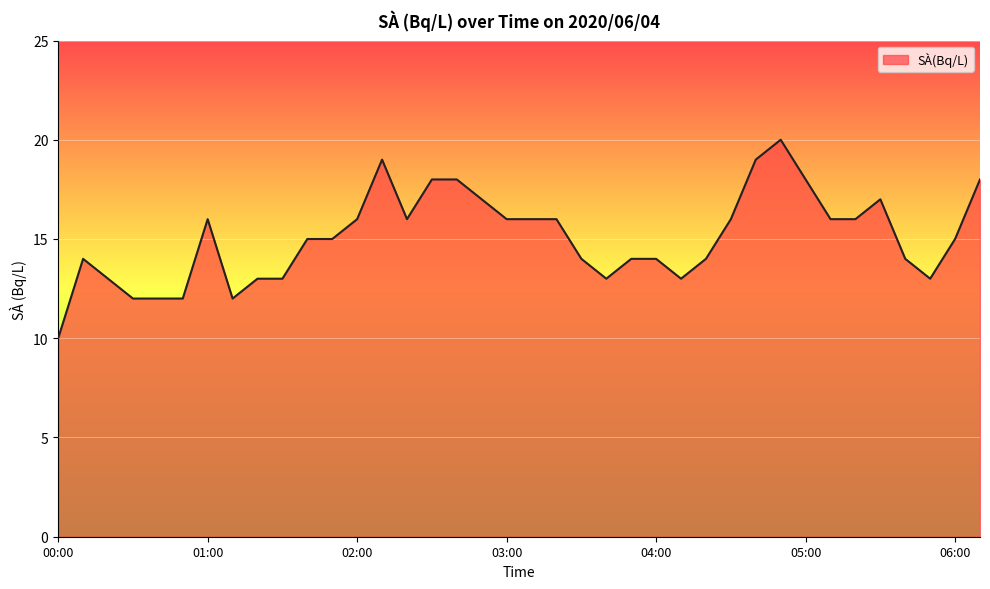

What is the smallest value displayed?

10